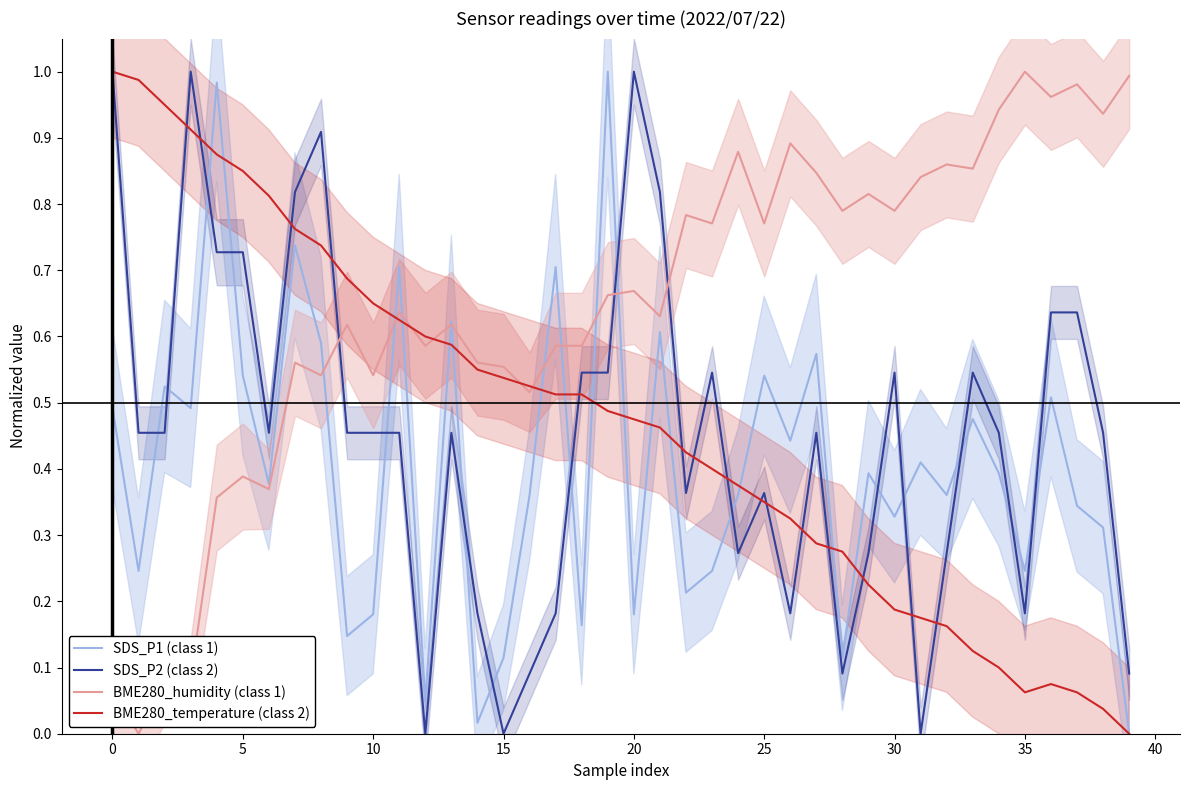

Is this an area chart (filled region under the line)?

No